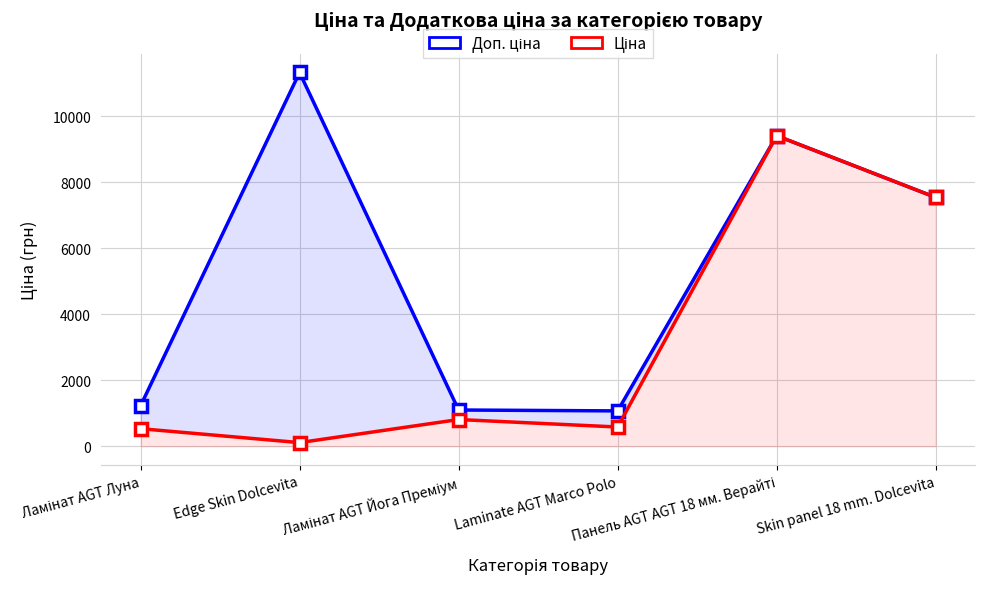

What are all the series names shown in the legend?

Доп. ціна, Ціна